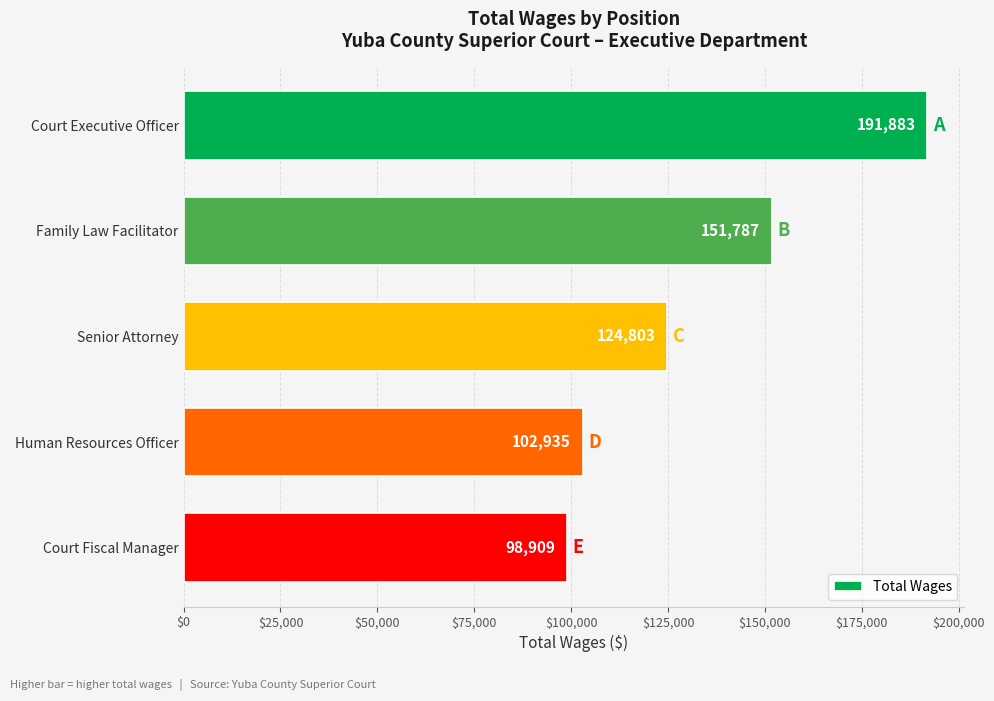

What is the sum of all values?

670317